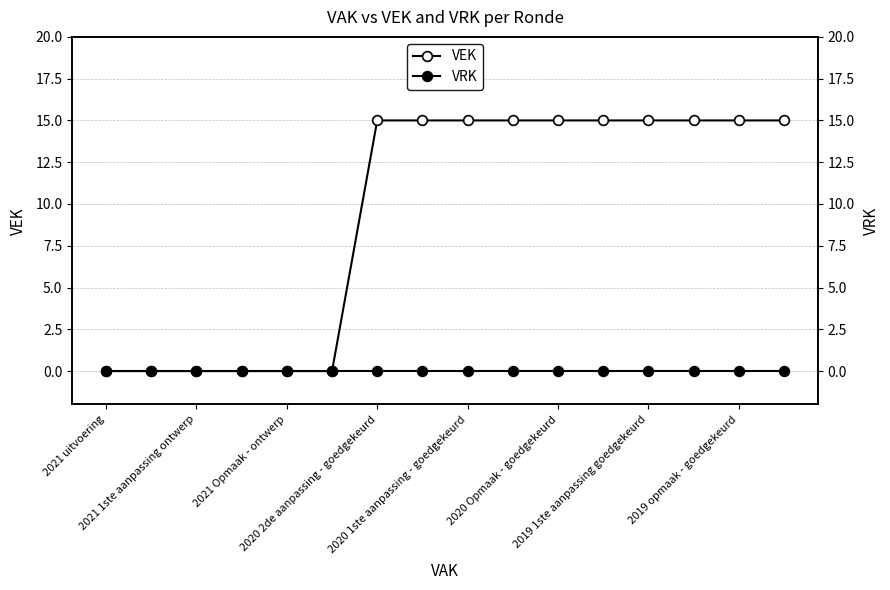

True or false: VEK has more than 1 interior local peaks.

False